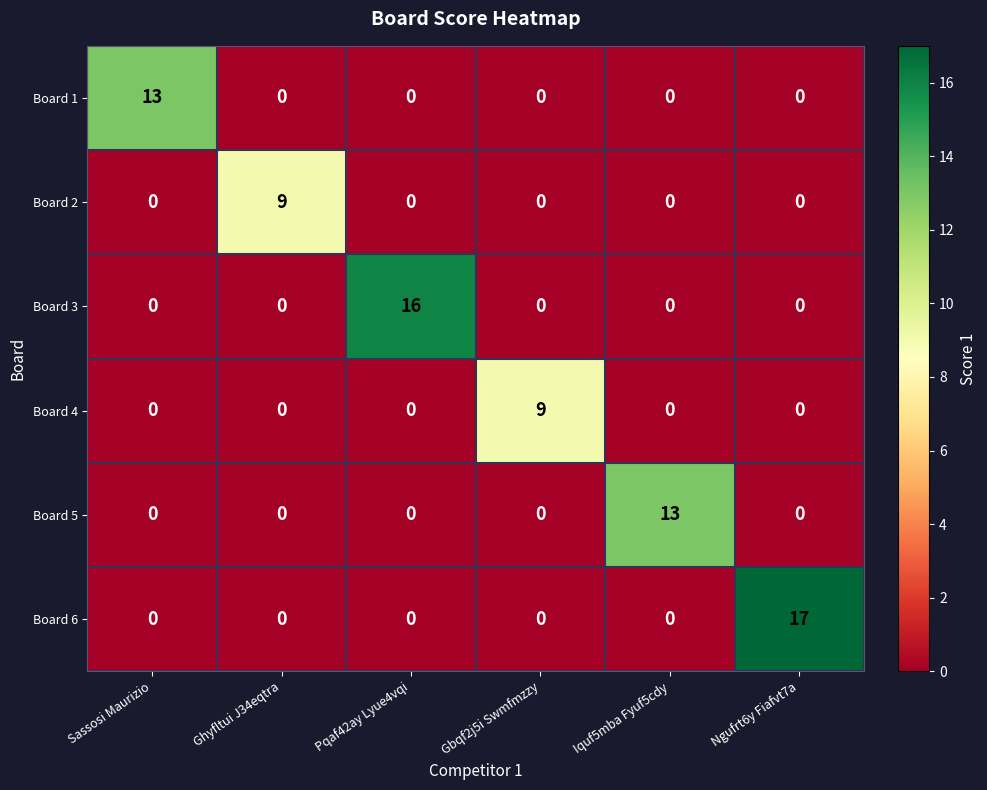

What is the difference between the highest and lowest values at Pqaf42ay Lyue4vqi?

16